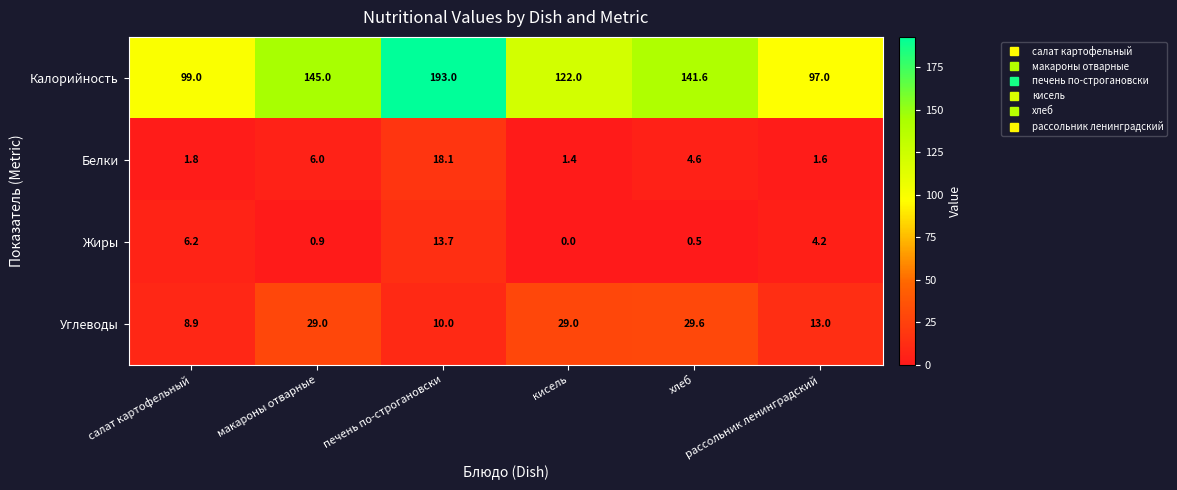

What is the sum of all Жиры values?

25.5